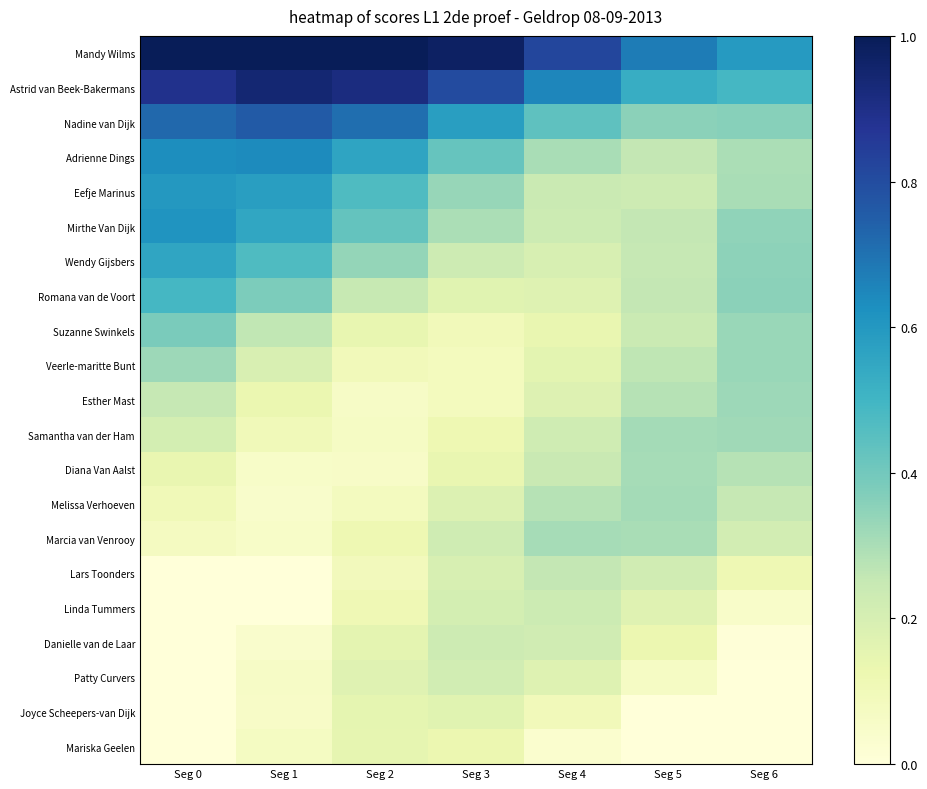

Reading left to right, extract all data points from this chart.

Mandy Wilms: Seg 0=1.0	Seg 1=1.0	Seg 2=1.0	Seg 3=1.0	Seg 4=0.8	Seg 5=0.7	Seg 6=0.6
Astrid van Beek-Bakermans: Seg 0=0.9	Seg 1=0.9	Seg 2=0.9	Seg 3=0.8	Seg 4=0.6	Seg 5=0.5	Seg 6=0.5
Nadine van Dijk: Seg 0=0.7	Seg 1=0.8	Seg 2=0.7	Seg 3=0.6	Seg 4=0.4	Seg 5=0.4	Seg 6=0.4
Adrienne Dings: Seg 0=0.6	Seg 1=0.6	Seg 2=0.6	Seg 3=0.4	Seg 4=0.3	Seg 5=0.3	Seg 6=0.3
Eefje Marinus: Seg 0=0.6	Seg 1=0.6	Seg 2=0.5	Seg 3=0.3	Seg 4=0.2	Seg 5=0.2	Seg 6=0.3
Mirthe Van Dijk: Seg 0=0.6	Seg 1=0.6	Seg 2=0.4	Seg 3=0.3	Seg 4=0.2	Seg 5=0.3	Seg 6=0.3
Wendy Gijsbers: Seg 0=0.6	Seg 1=0.5	Seg 2=0.3	Seg 3=0.2	Seg 4=0.2	Seg 5=0.3	Seg 6=0.4
Romana van de Voort: Seg 0=0.5	Seg 1=0.4	Seg 2=0.2	Seg 3=0.2	Seg 4=0.2	Seg 5=0.3	Seg 6=0.4
Suzanne Swinkels: Seg 0=0.4	Seg 1=0.3	Seg 2=0.1	Seg 3=0.1	Seg 4=0.1	Seg 5=0.2	Seg 6=0.3
Veerle-maritte Bunt: Seg 0=0.3	Seg 1=0.2	Seg 2=0.1	Seg 3=0.1	Seg 4=0.2	Seg 5=0.3	Seg 6=0.3
Esther Mast: Seg 0=0.3	Seg 1=0.1	Seg 2=0.1	Seg 3=0.1	Seg 4=0.2	Seg 5=0.3	Seg 6=0.3
Samantha van der Ham: Seg 0=0.2	Seg 1=0.1	Seg 2=0.1	Seg 3=0.1	Seg 4=0.2	Seg 5=0.3	Seg 6=0.3
Diana Van Aalst: Seg 0=0.1	Seg 1=0.1	Seg 2=0.1	Seg 3=0.1	Seg 4=0.2	Seg 5=0.3	Seg 6=0.3
Melissa Verhoeven: Seg 0=0.1	Seg 1=0.0	Seg 2=0.1	Seg 3=0.2	Seg 4=0.3	Seg 5=0.3	Seg 6=0.3
Marcia van Venrooy: Seg 0=0.1	Seg 1=0.1	Seg 2=0.1	Seg 3=0.2	Seg 4=0.3	Seg 5=0.3	Seg 6=0.2
Lars Toonders: Seg 0=0.0	Seg 1=0.0	Seg 2=0.1	Seg 3=0.2	Seg 4=0.3	Seg 5=0.2	Seg 6=0.1
Linda Tummers: Seg 0=0.0	Seg 1=0.0	Seg 2=0.1	Seg 3=0.2	Seg 4=0.2	Seg 5=0.2	Seg 6=0.1
Danielle van de Laar: Seg 0=0.0	Seg 1=0.0	Seg 2=0.2	Seg 3=0.2	Seg 4=0.2	Seg 5=0.1	Seg 6=0.0
Patty Curvers: Seg 0=0.0	Seg 1=0.1	Seg 2=0.2	Seg 3=0.2	Seg 4=0.2	Seg 5=0.1	Seg 6=0.0
Joyce Scheepers-van Dijk: Seg 0=0.0	Seg 1=0.1	Seg 2=0.2	Seg 3=0.2	Seg 4=0.1	Seg 5=0.0	Seg 6=0.0
Mariska Geelen: Seg 0=0.0	Seg 1=0.1	Seg 2=0.1	Seg 3=0.1	Seg 4=0.0	Seg 5=0.0	Seg 6=0.0